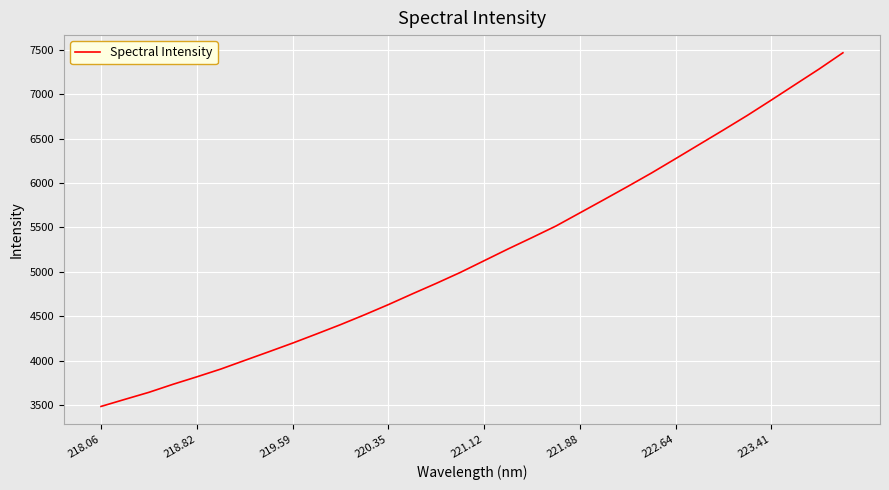

What is the maximum value shown in the chart?

7465.6